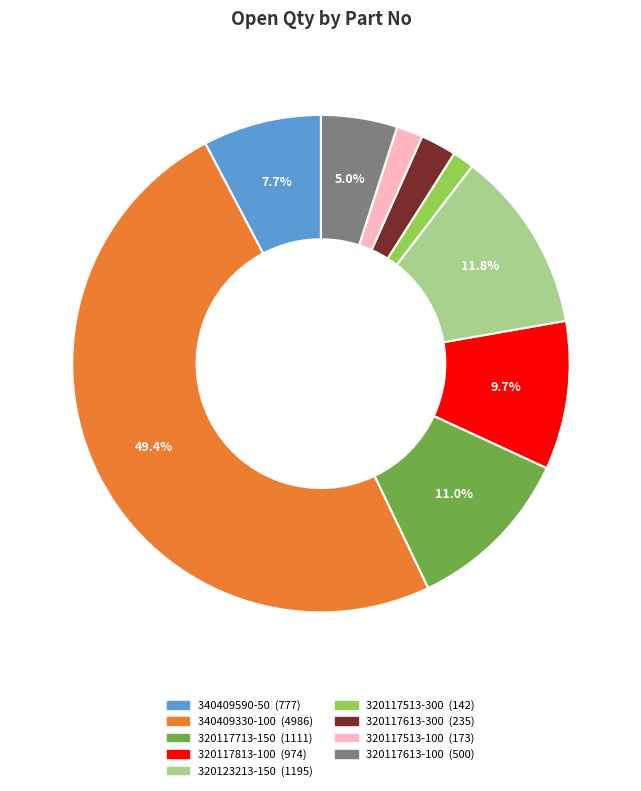

Is it true that 320117513-100 is 13% of the pie?

False